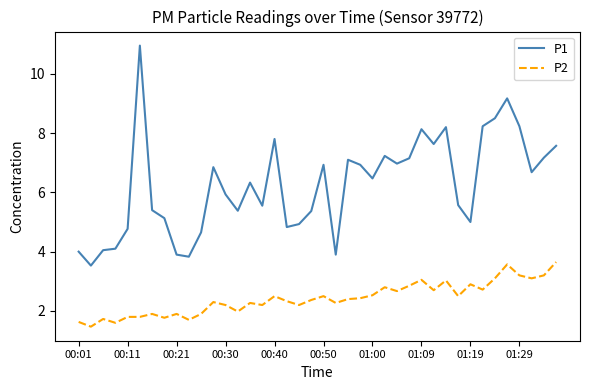

Which series has the largest total across all categories?

P1